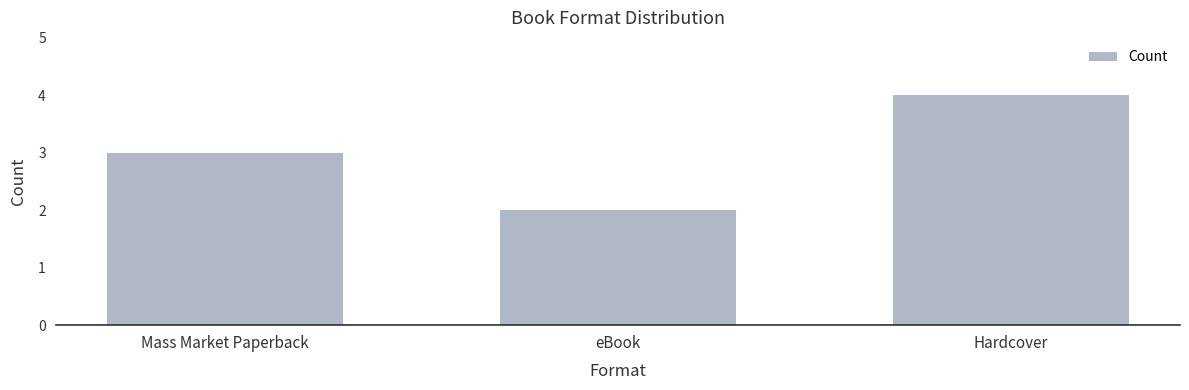

Reading left to right, what are all the values shown in this chart?

3	2	4